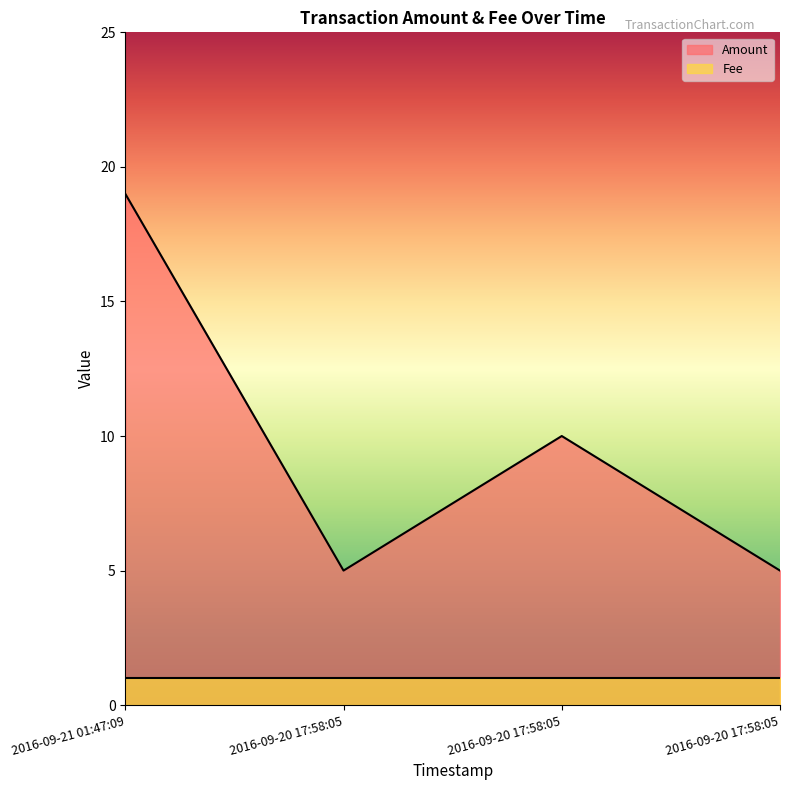

At which label is the value closest to 12?

2016-09-20 17:58:05